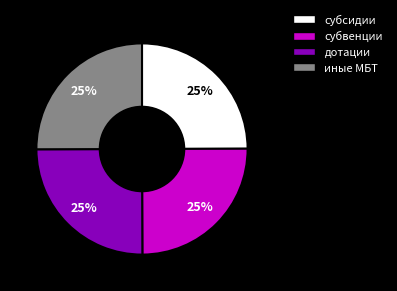

Is there any slice that represents more than half of the pie?

No